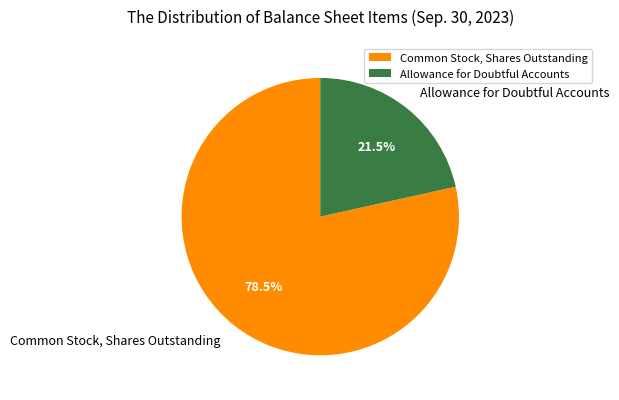

Which category has the smallest portion of the pie?

Allowance for Doubtful Accounts